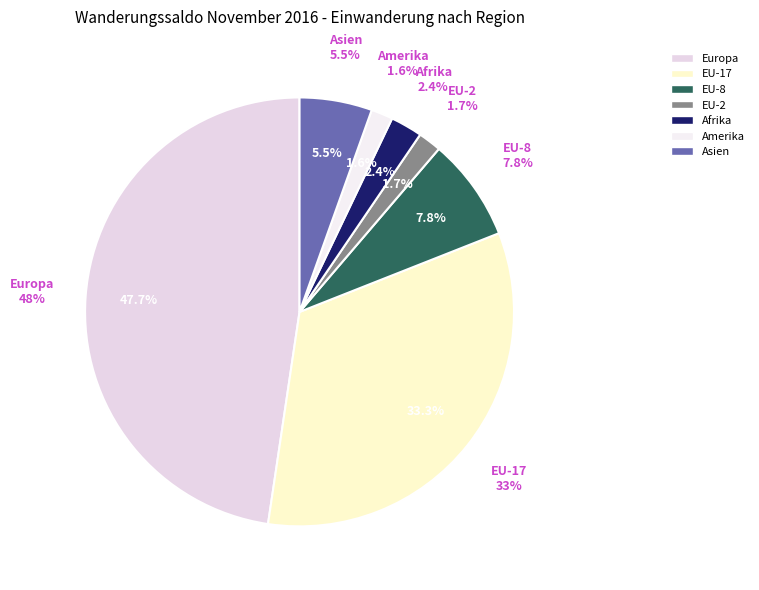

Which category has the biggest portion of the pie?

Europa